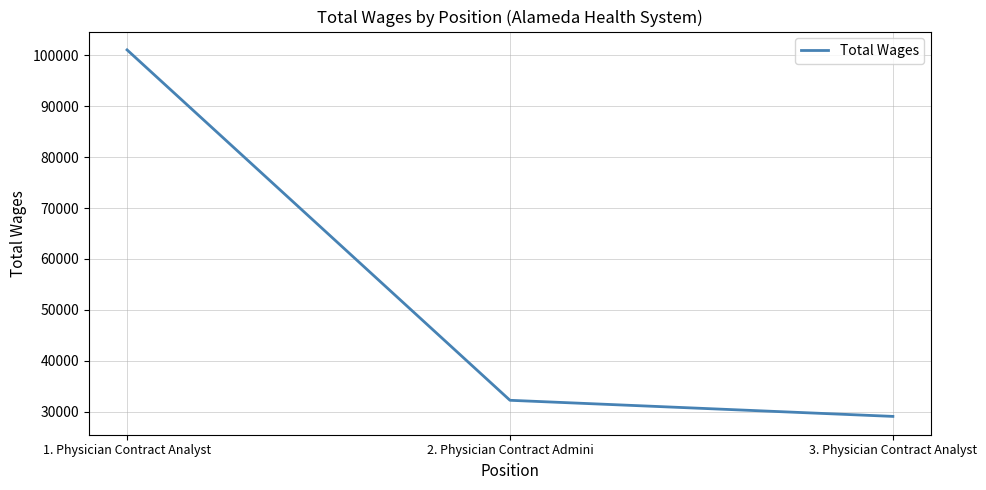

Which category has the highest value across all series?

1. Physician Contract Analyst